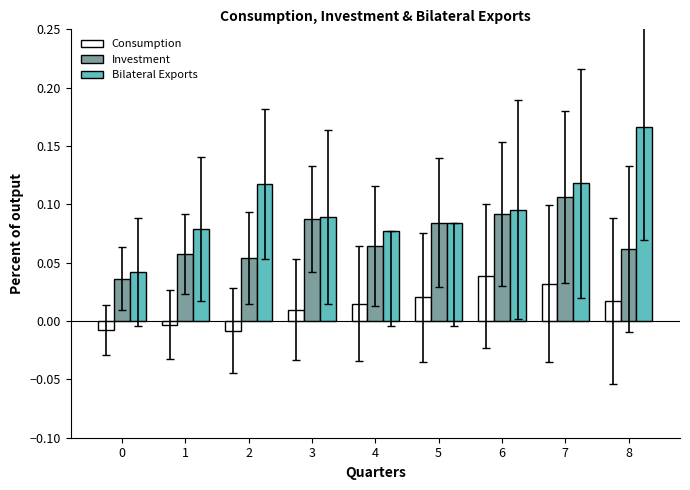

Which label corresponds to the largest value in the chart?

8